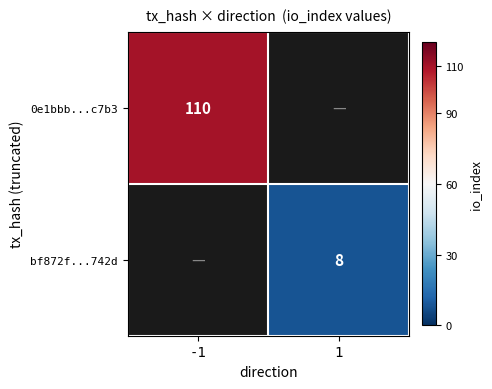

What value does the bf872f...742d series have at 1?

8.0